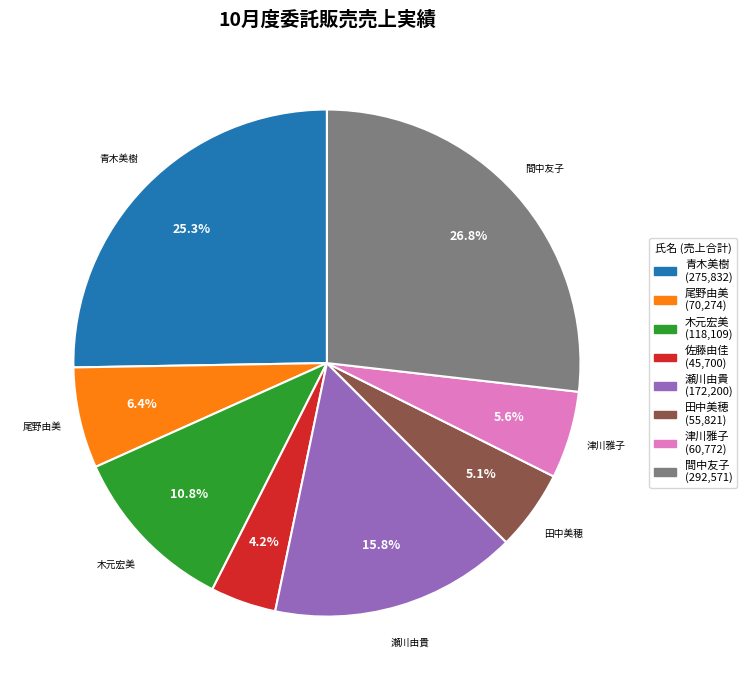

Which category has the biggest portion of the pie?

間中友子